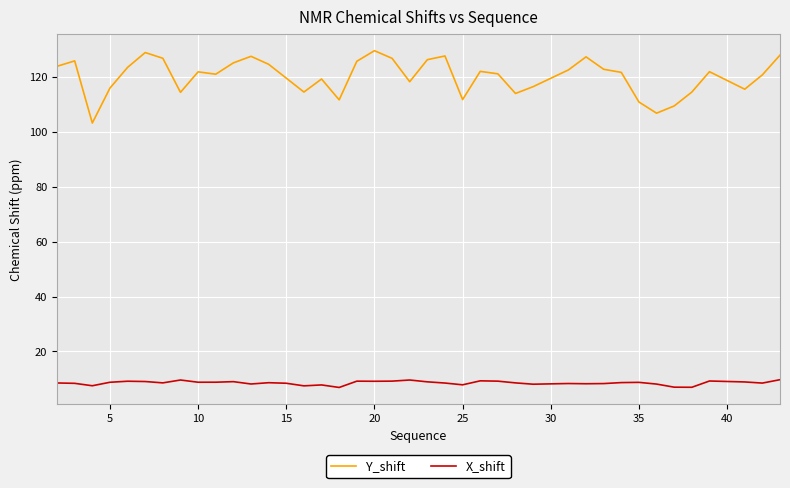

List the series in order of their overall mean, highest first.

Y_shift, X_shift